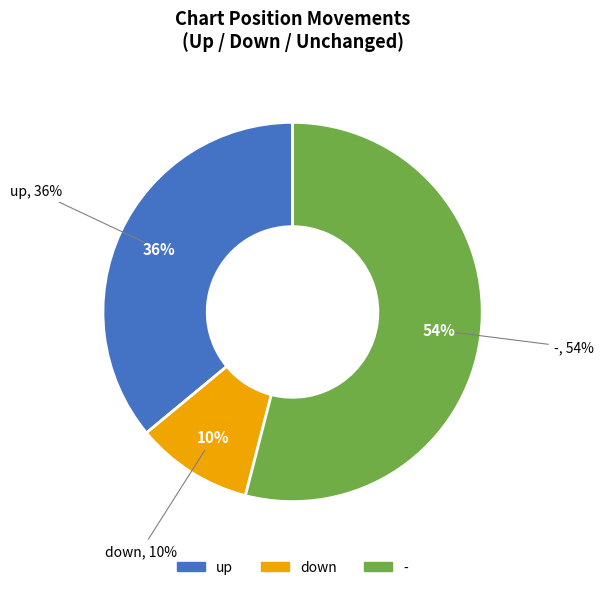

To the nearest percent, what portion does up represent?

36%